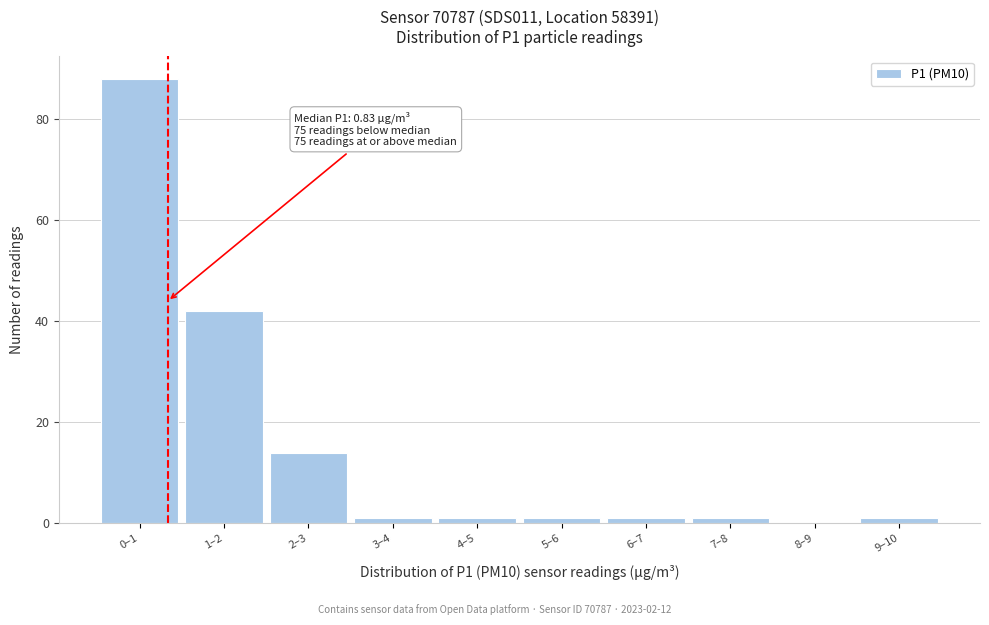

Reading left to right, what are all the values shown in this chart?

0–1=88	1–2=42	2–3=14	3–4=1	4–5=1	5–6=1	6–7=1	7–8=1	8–9=0	9–10=1